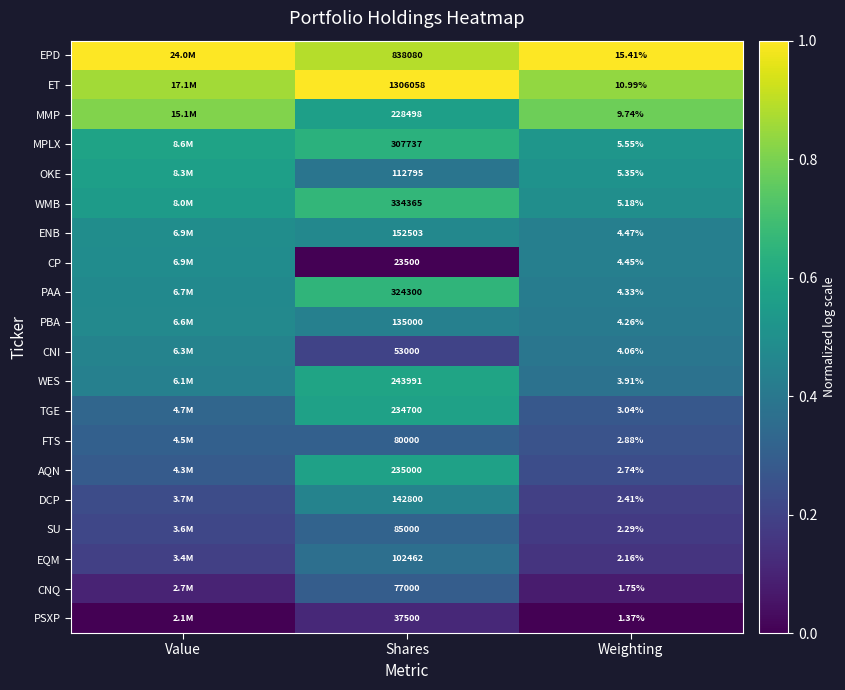

Is the value of MMP at Weighting greater than the value of CNQ at Weighting?

Yes